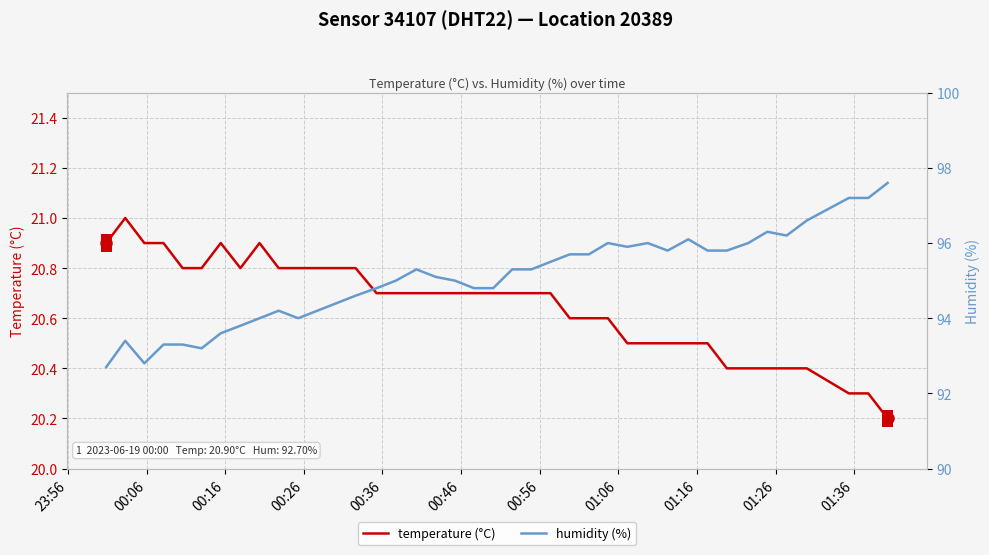

Rank the series by their maximum value, from lowest to highest.

temperature (°C), humidity (%)